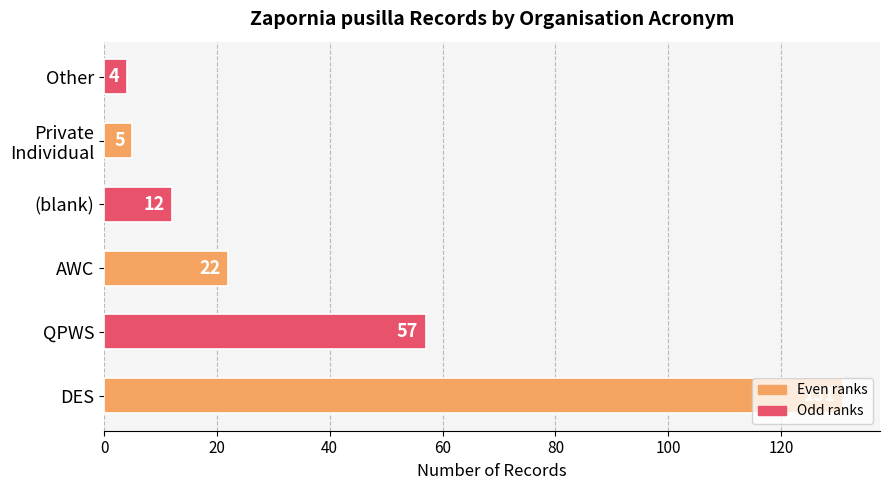

Are the bars grouped side by side (vs. stacked)?

No